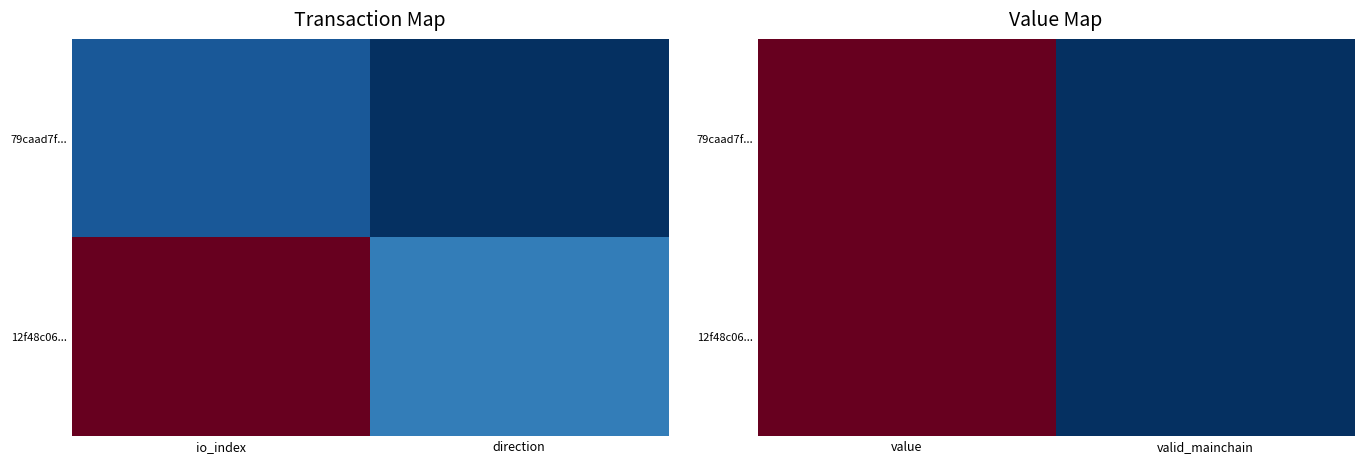

What is the sum of all 79caad7f... values?

54.2